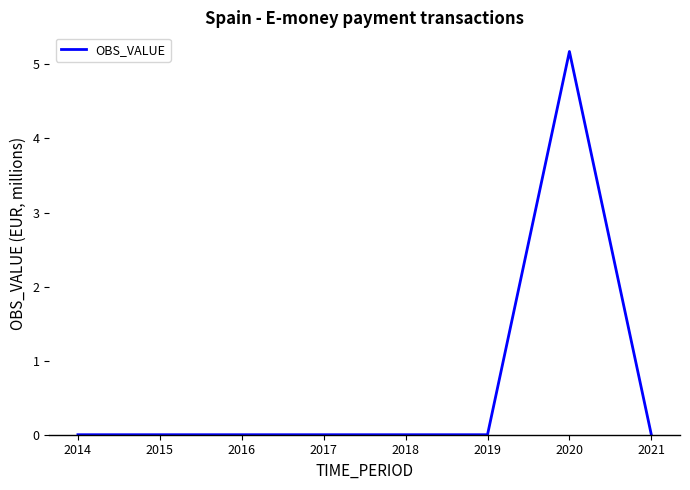

Reading left to right, list all the values displayed in this chart.

2014=0.0	2015=0.0	2016=0.0	2017=0.0	2018=0.0	2019=0.0	2020=5.2	2021=0.0